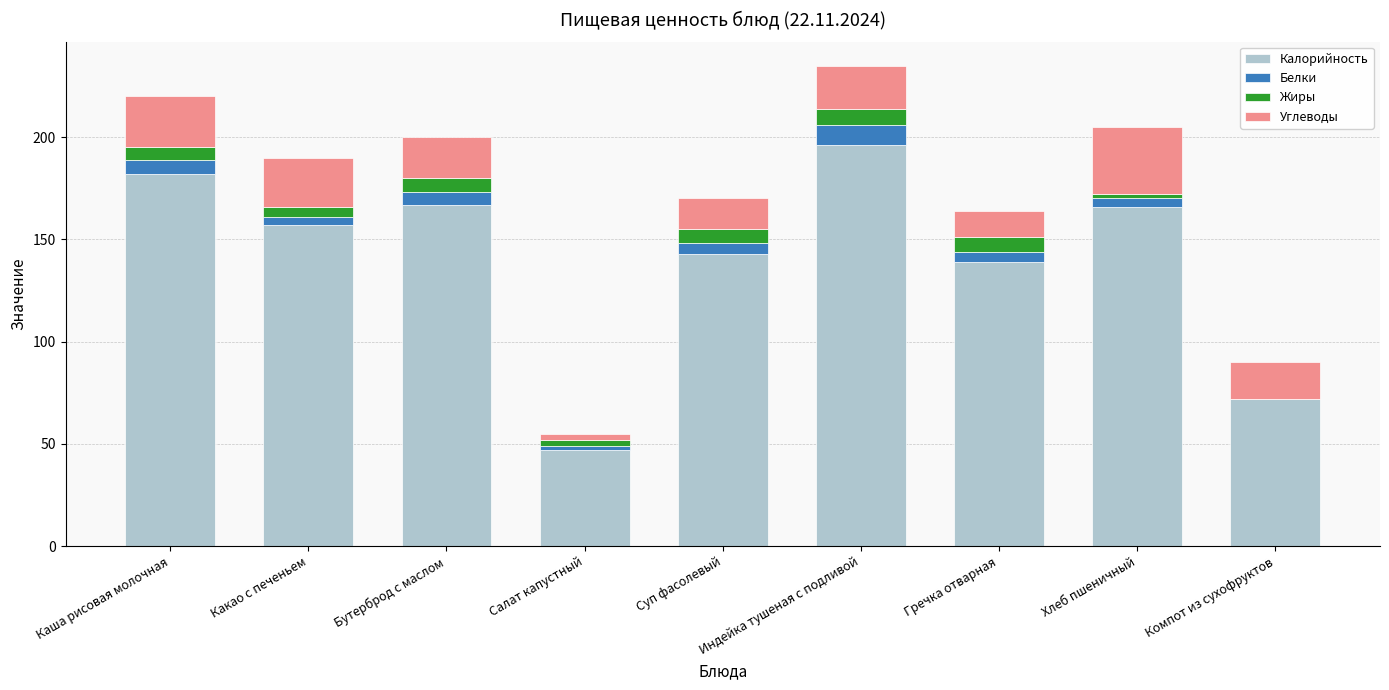

At which label does Калорийность reach its peak?

Индейка тушеная с подливой